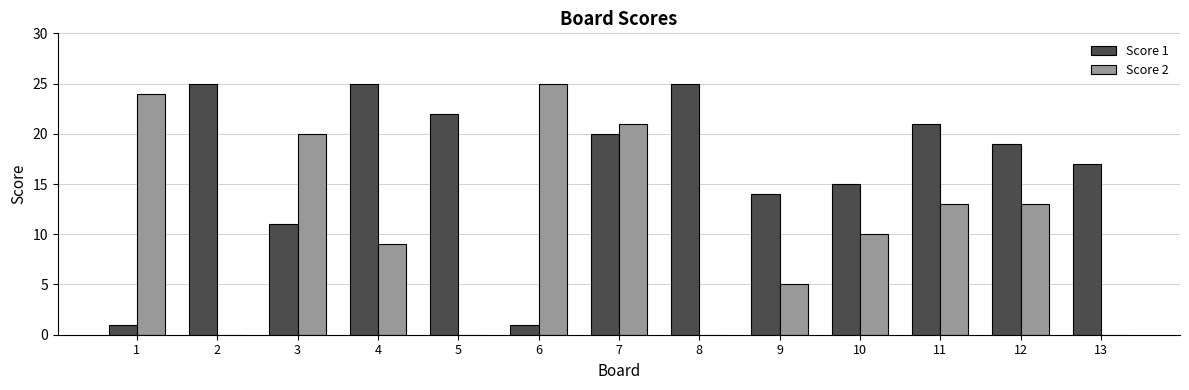

True or false: Score 1 has a value of 14 at 9.

True